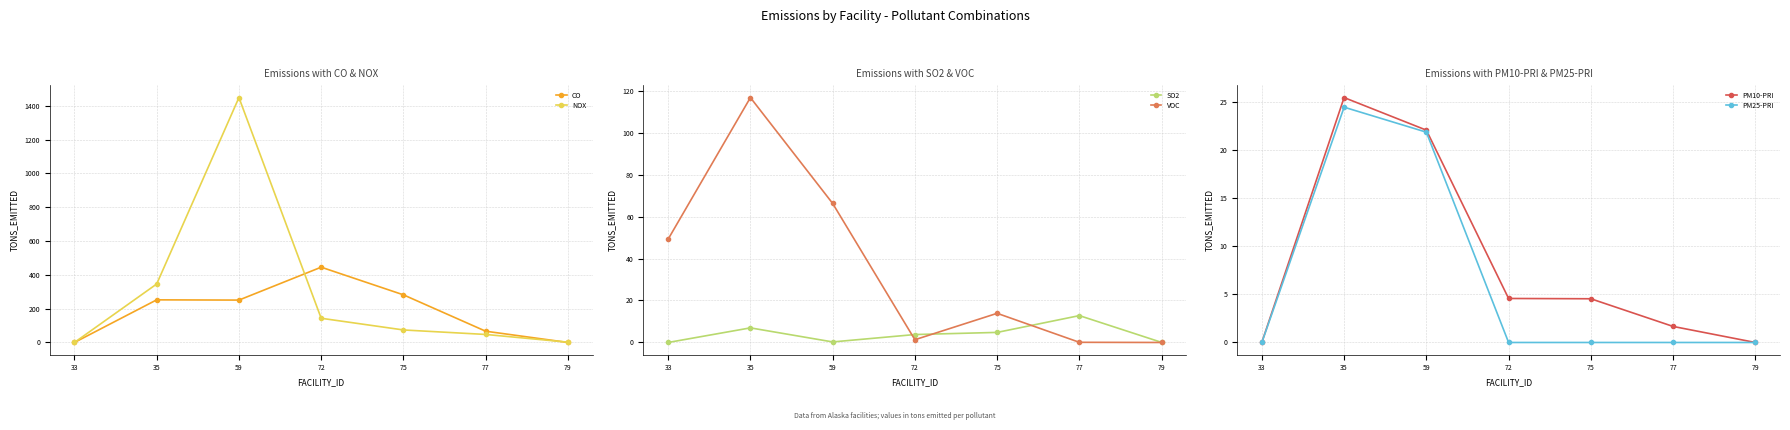

In NOX, how many points are higher than both neighbors (excluding endpoints)?

1